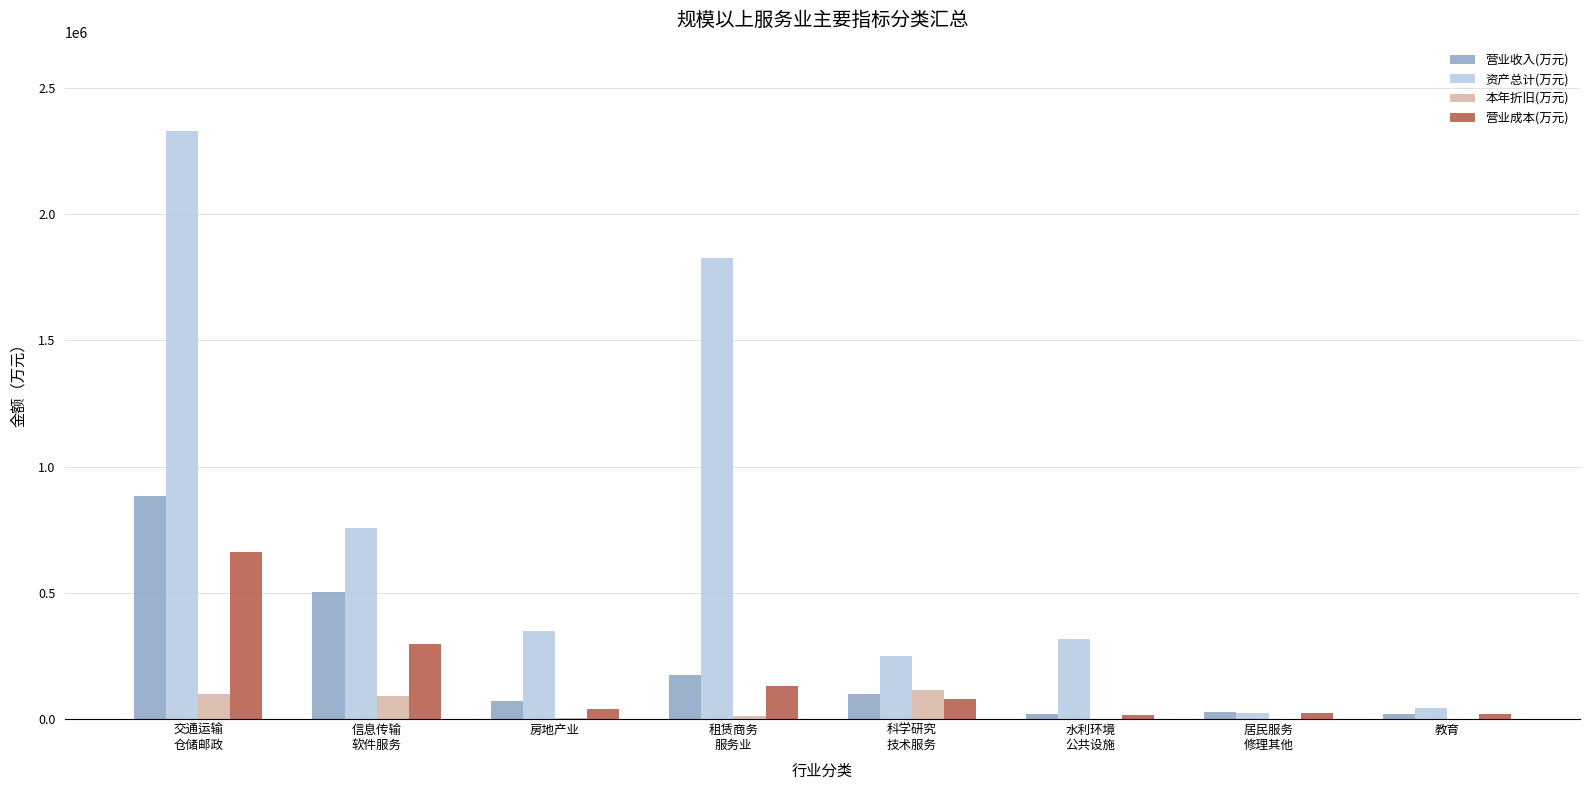

Is the value of 营业成本(万元) at 教育 greater than the value of 资产总计(万元) at 房地产业?

No